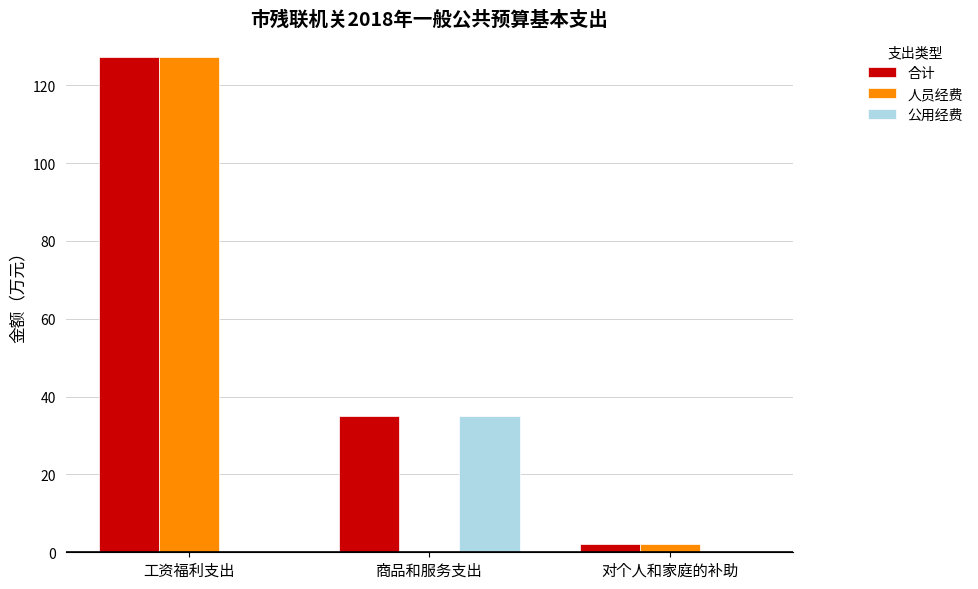

Which series changed the most between 工资福利支出 and 商品和服务支出?

人员经费